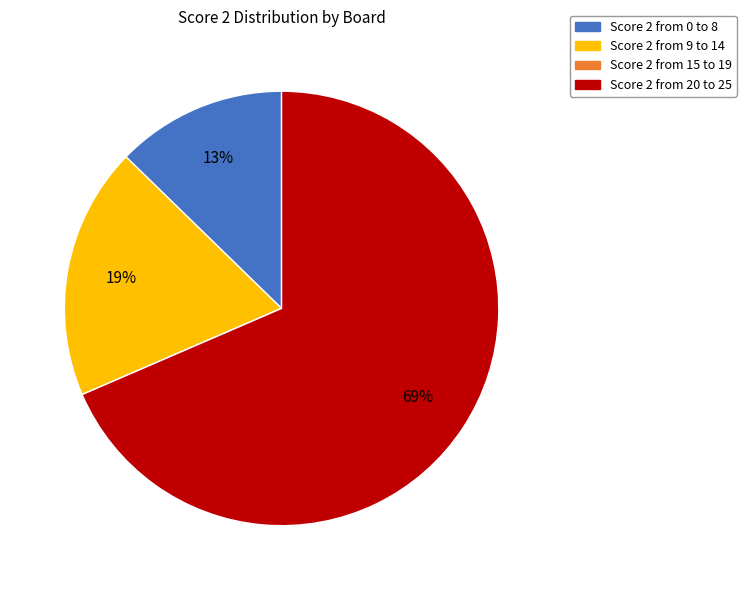

To the nearest percent, what is the difference between the Score 2 from 9 to 14 and Score 2 from 20 to 25 slice percentages?

50%